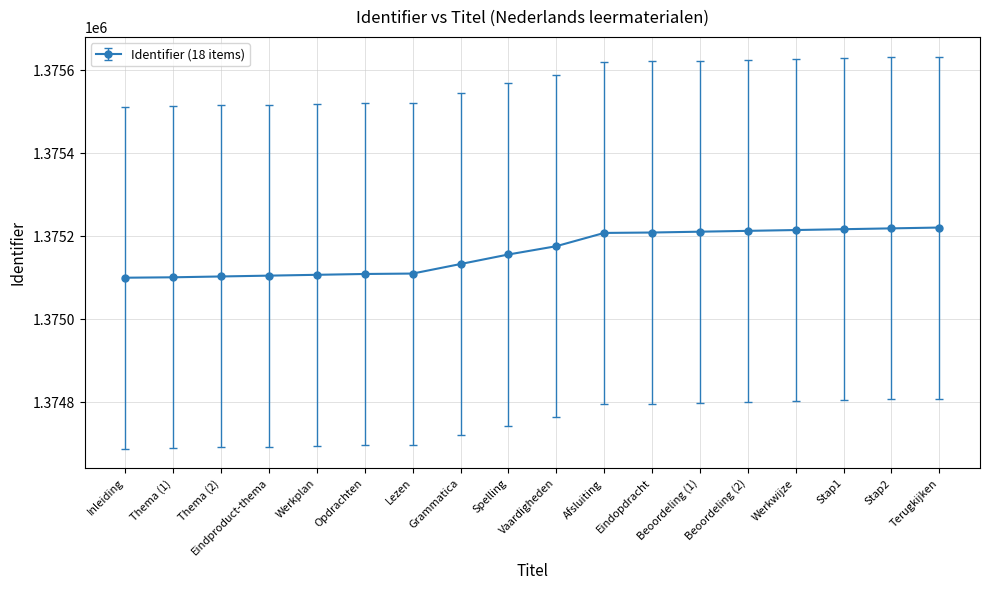

What is the difference between the values at Lezen and Stap2?

109